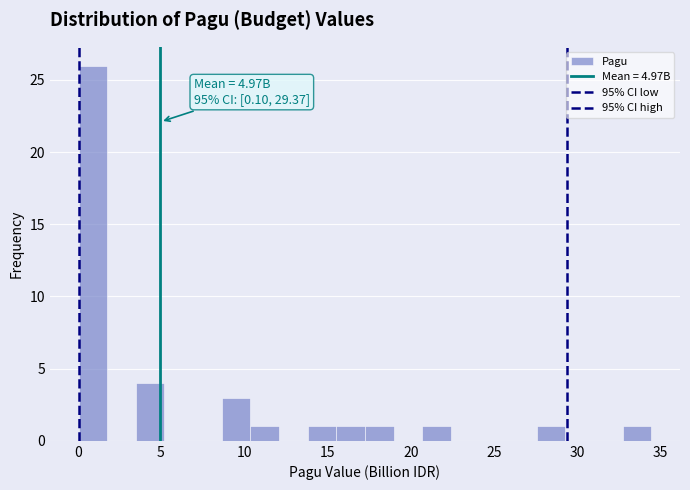

Around what value on the x-axis is the tallest bar? Give the approximate position of its centre, as read against the axis.

1.0